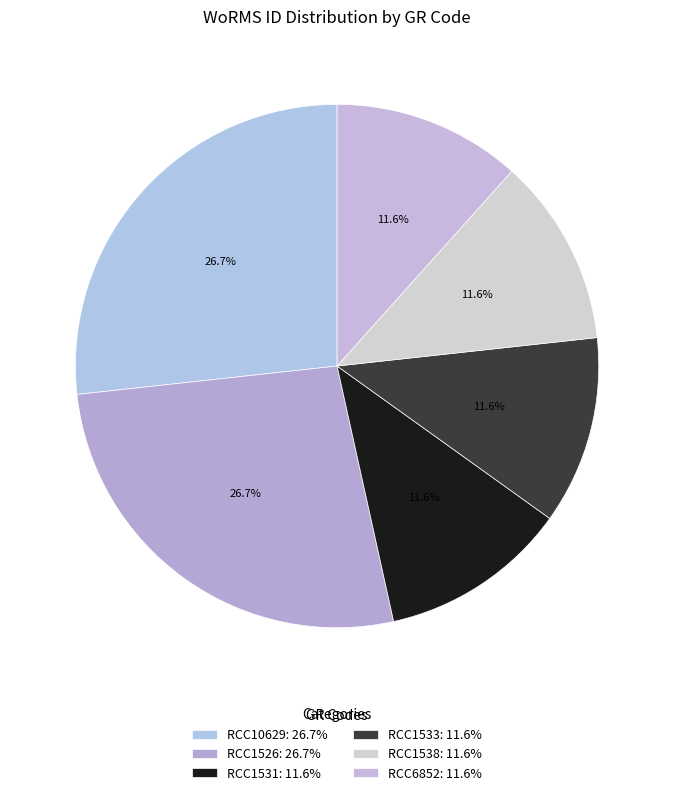

To the nearest percent, what percentage of the pie is RCC1531?

12%